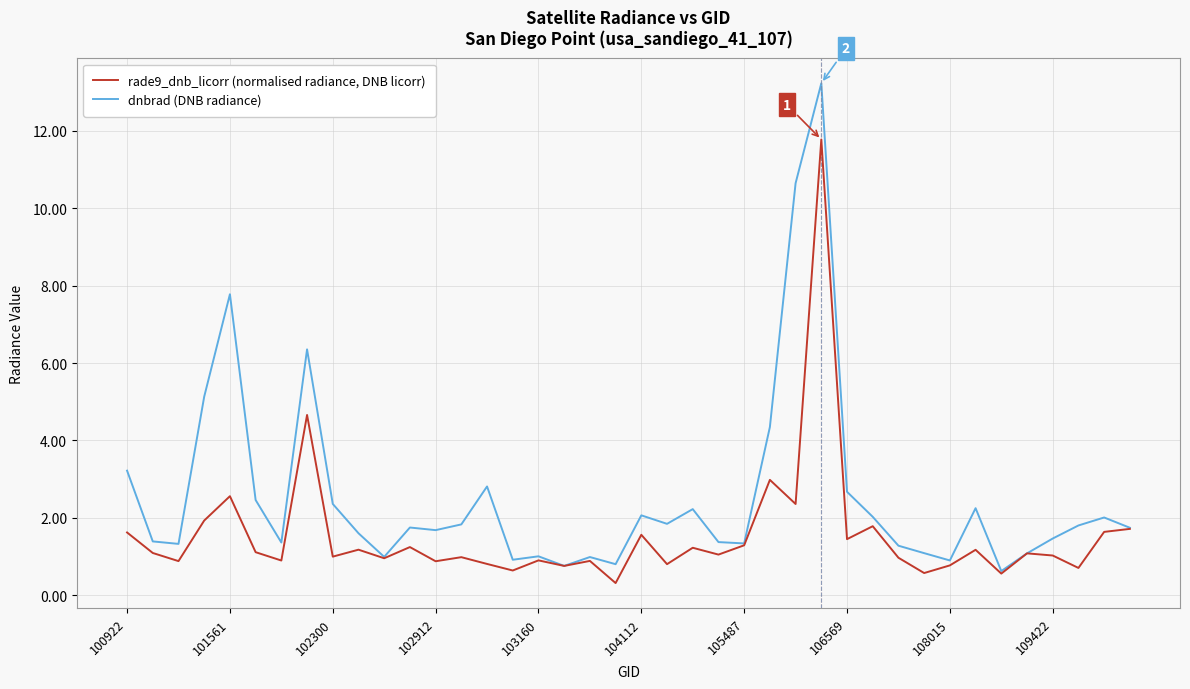

What is the greatest value displayed?

13.2